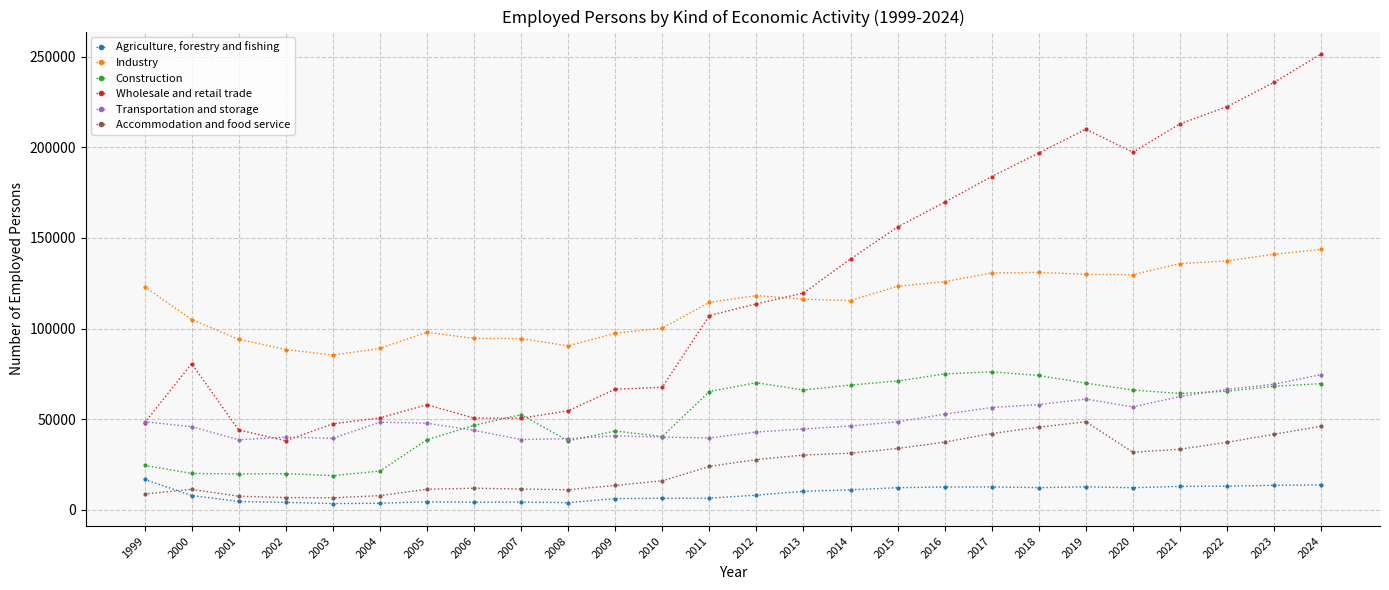

What is the value of the Accommodation and food service point at the 17th from the left?

33925